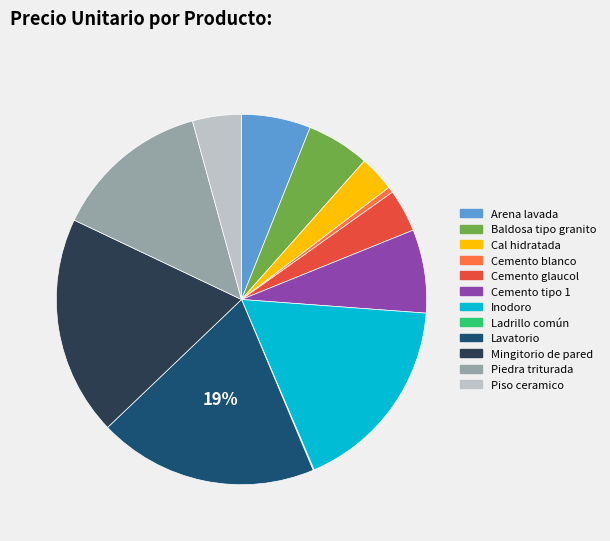

To the nearest percent, what is the difference between the Cemento tipo 1 and Cal hidratada slice percentages?

4%